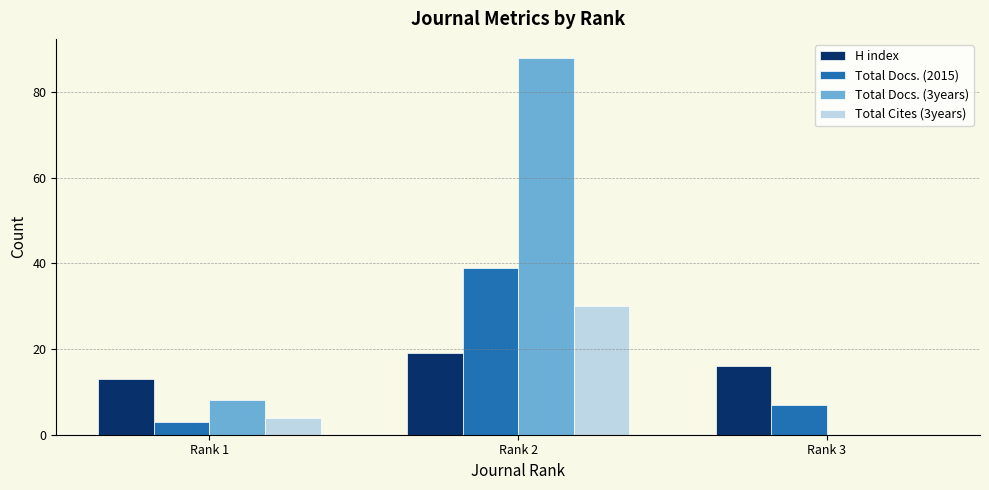

Which series changed the most between Rank 1 and Rank 2?

Total Docs. (3years)